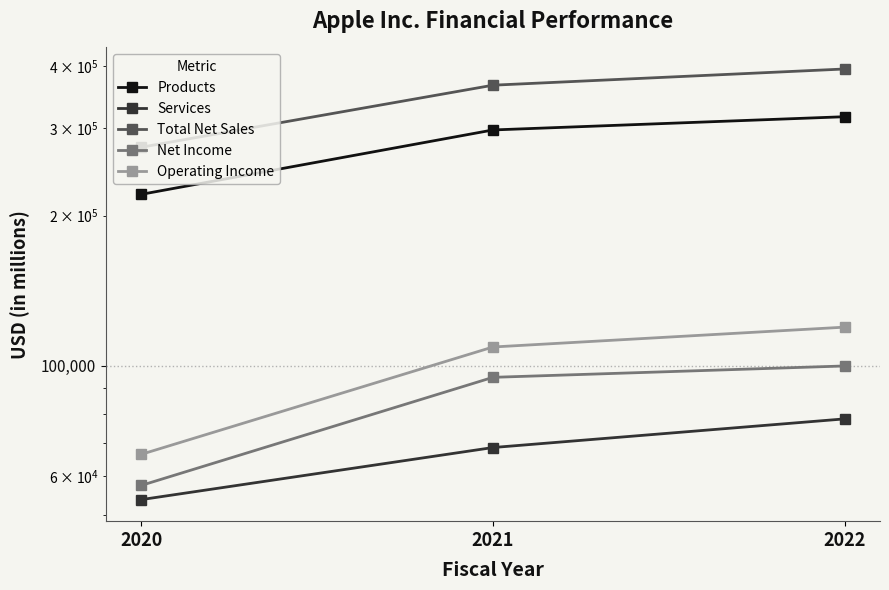

The value of Services at 2022 is 50366. True or false?

False